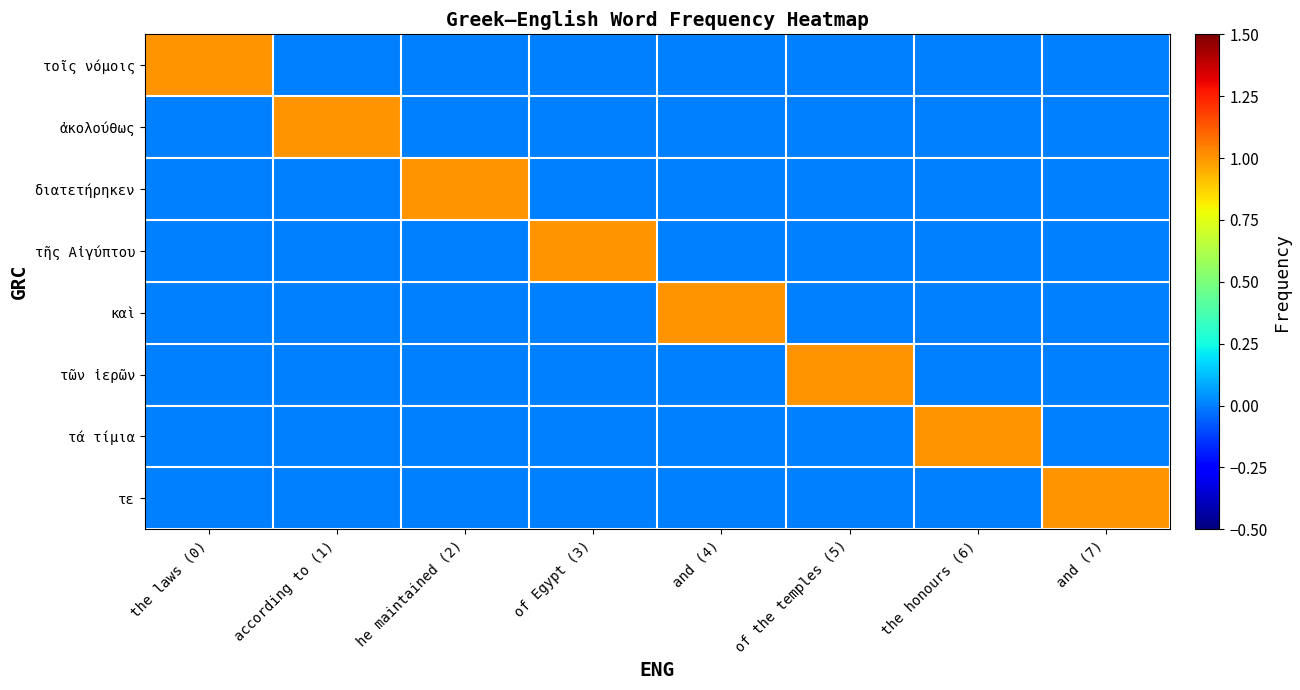

At which category is the sum across all series the highest?

the laws (0)